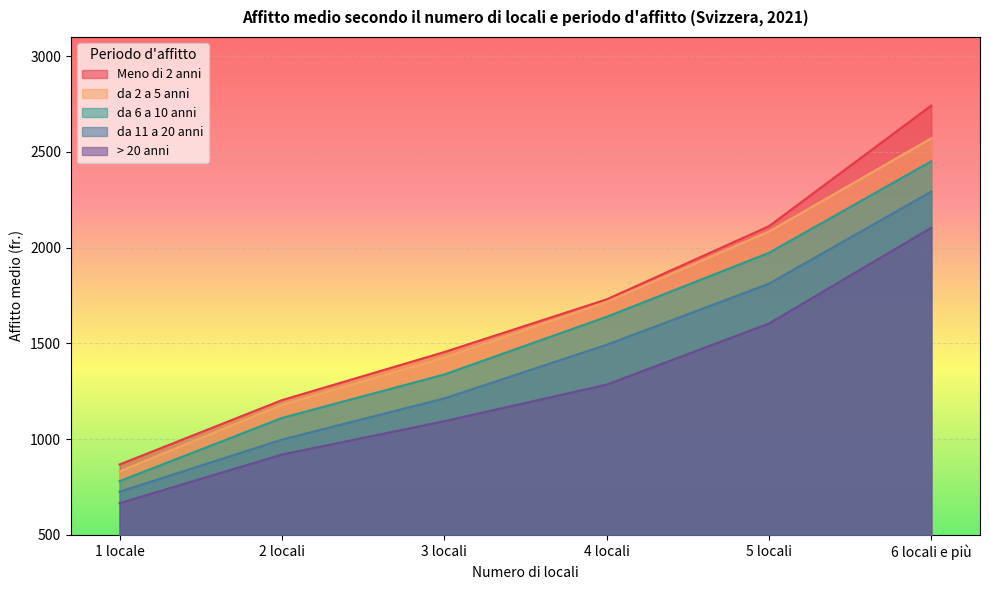

What is the minimum value for Meno di 2 anni?

868